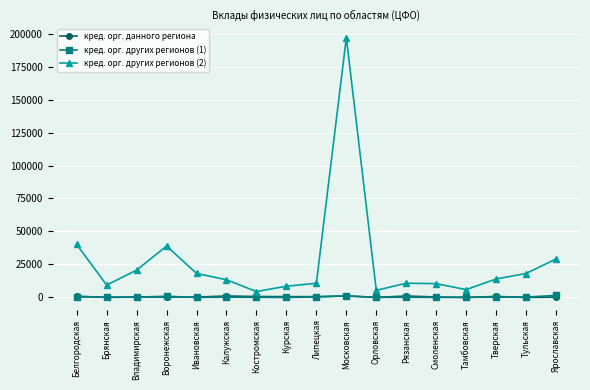

What is the difference between the highest and lowest values at Ивановская?

18187